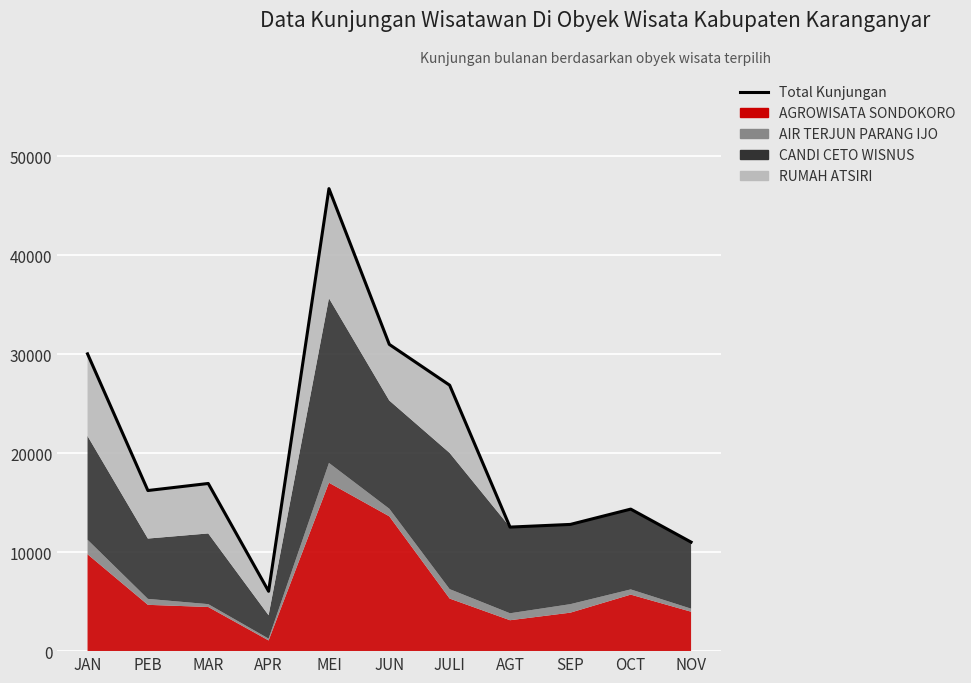

Rank the categories by value from lowest to highest.

APR, NOV, AGT, SEP, OCT, PEB, MAR, JULI, JAN, JUN, MEI